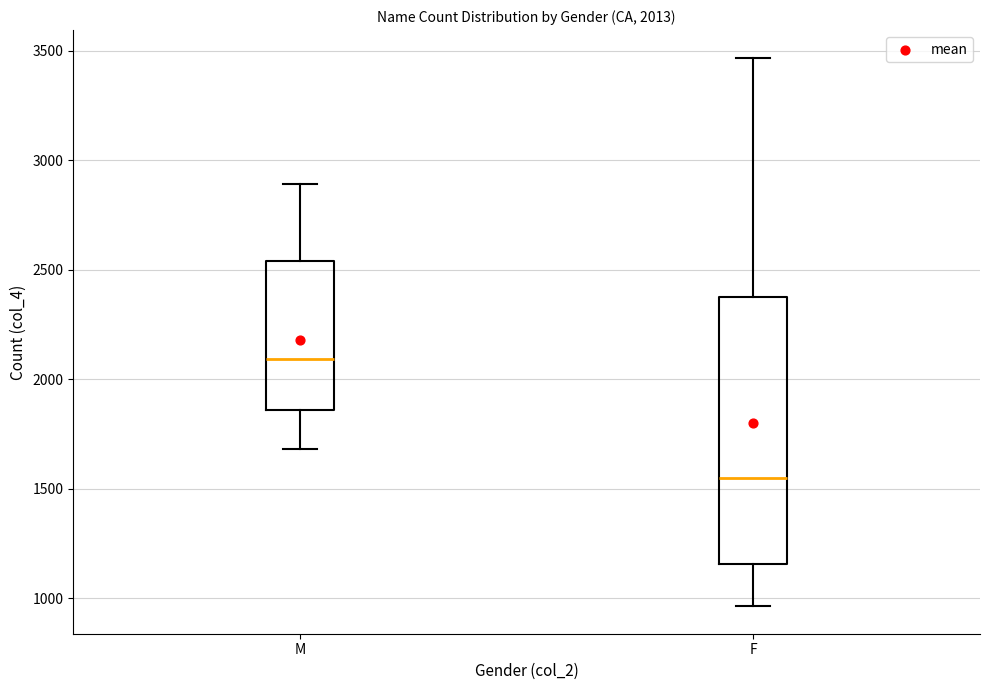

Which box's median line is the highest?

M